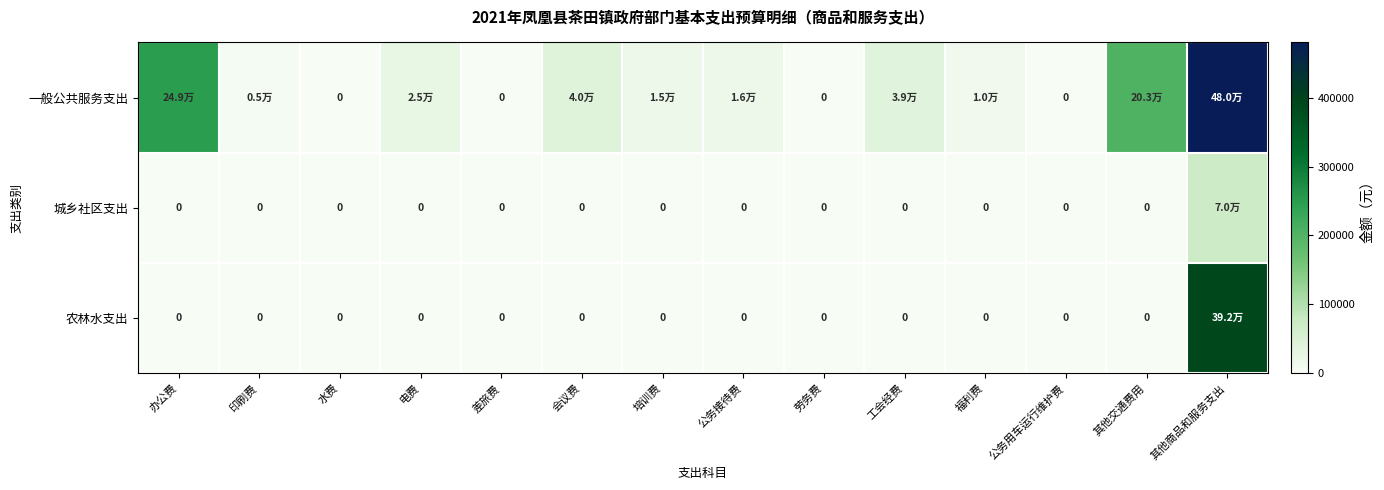

The 一般公共服务支出 series shows 38751.0 at 工会经费. True or false?

True